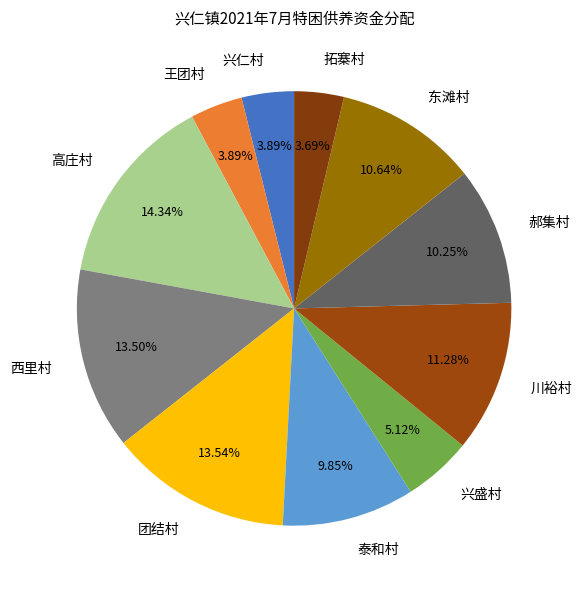

Does any single category account for the majority?

No